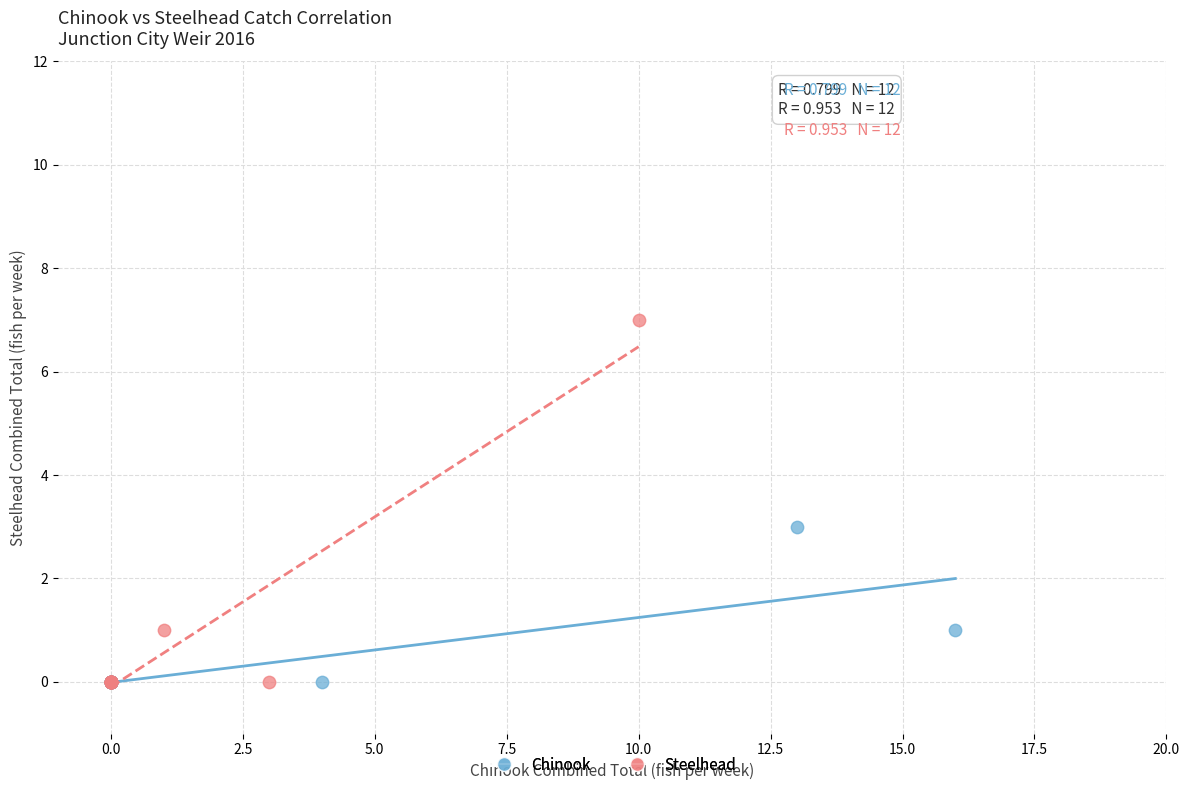

What are all the series names shown in the legend?

Chinook, Steelhead